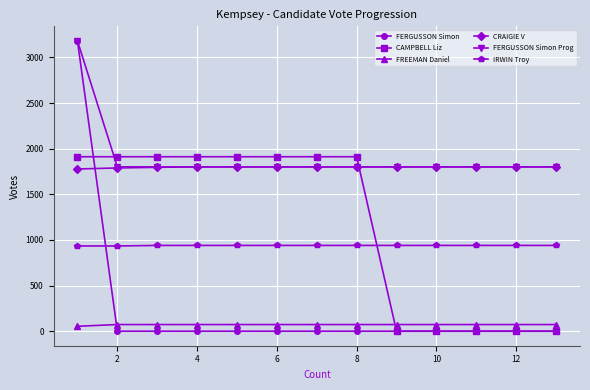

What is the lowest value of the IRWIN Troy series?

934